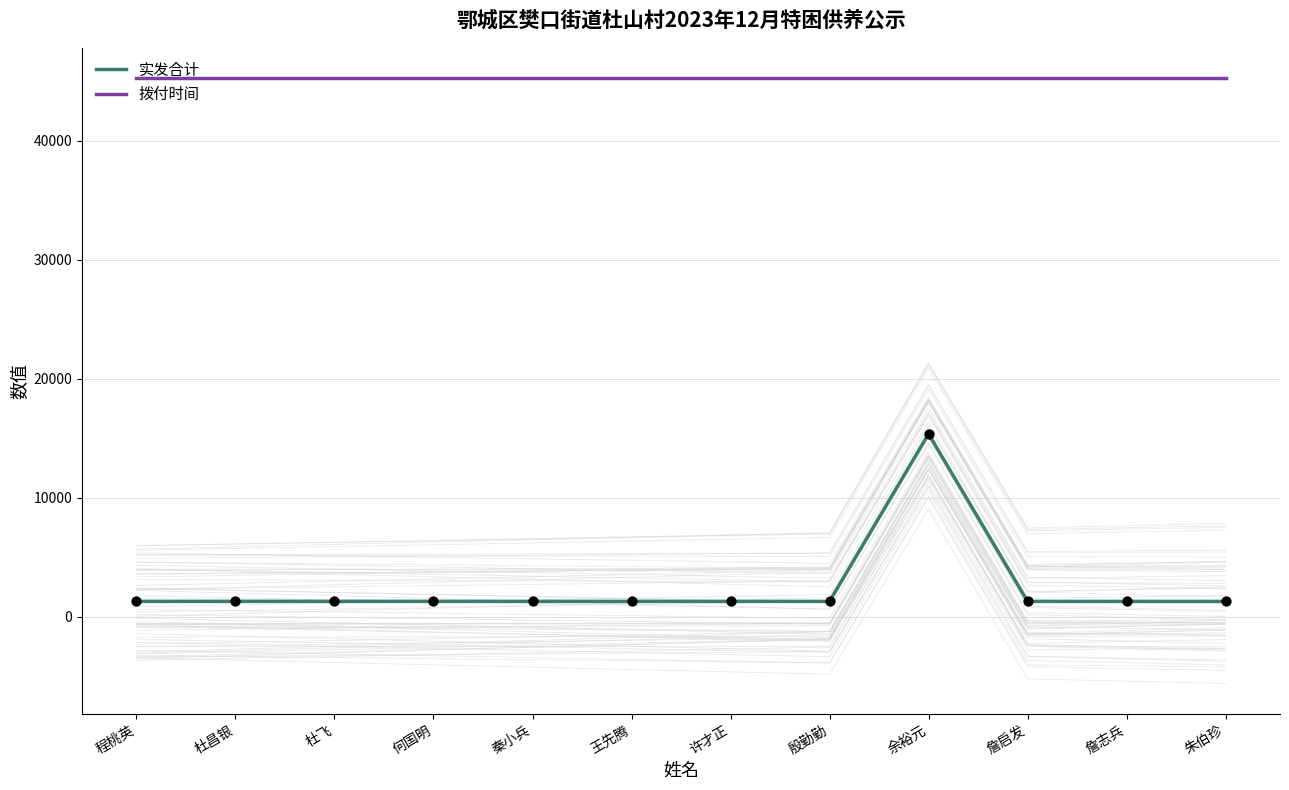

At how many categories does at least one series exceed 39536?

12